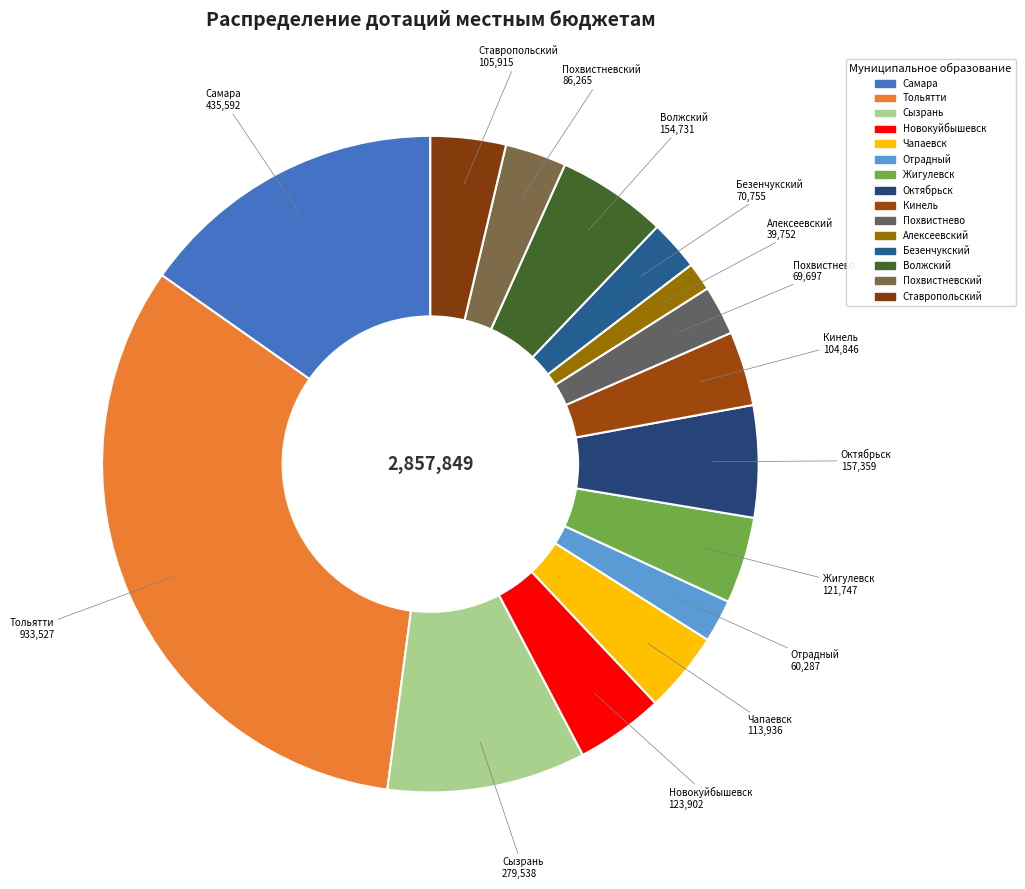

How many segments does this pie chart have?

15